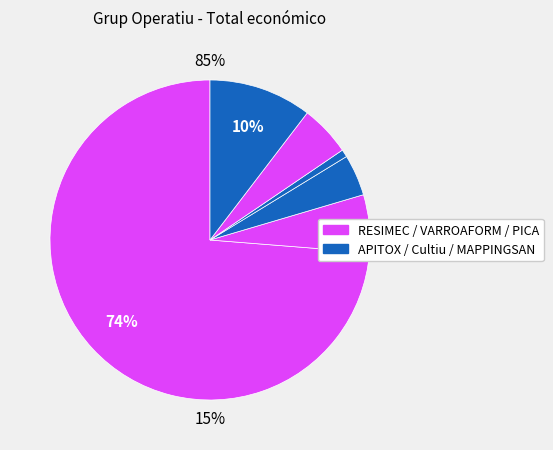

How many segments does this pie chart have?

6